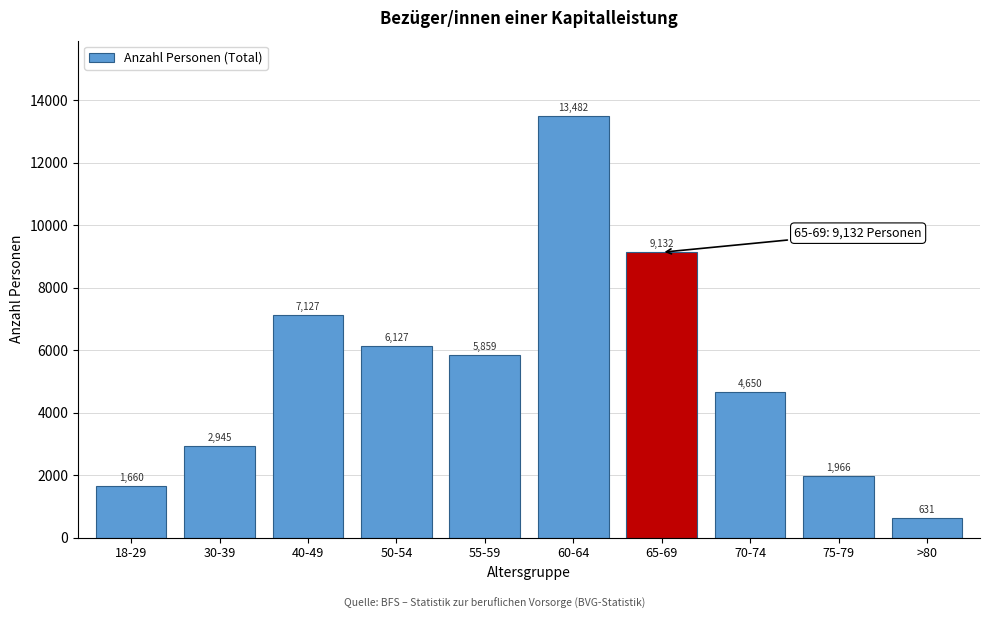

Reading right to left, transcribe all the data shown in this chart.

631	1966	4650	9132	13482	5859	6127	7127	2945	1660